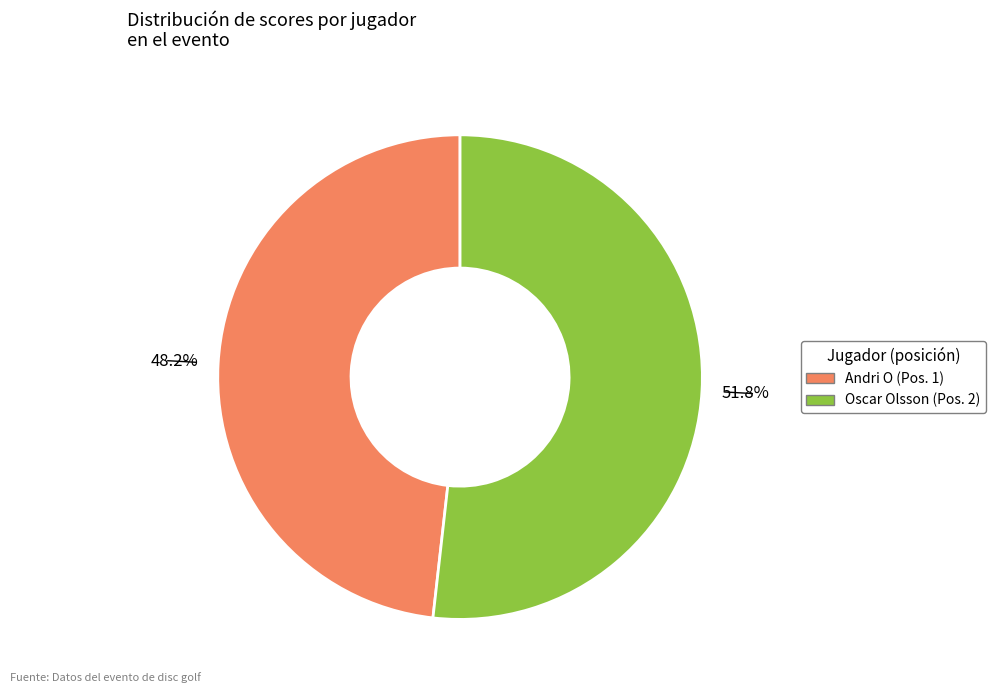

Rank the categories by value from highest to lowest.

Oscar Olsson, Andri O